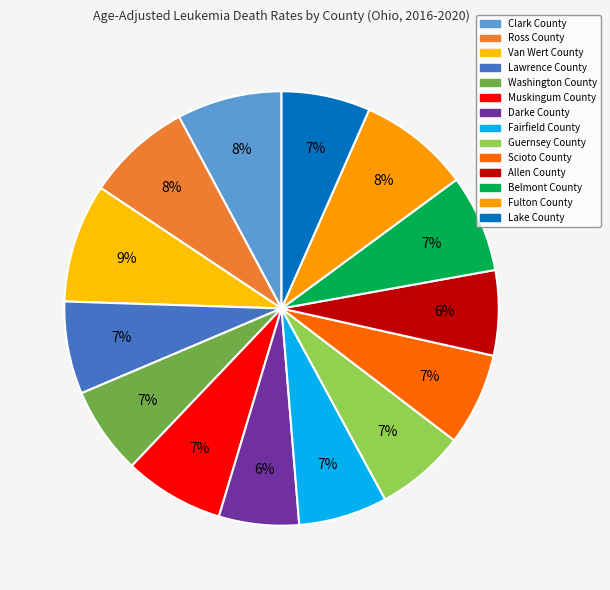

How many segments does this pie chart have?

14